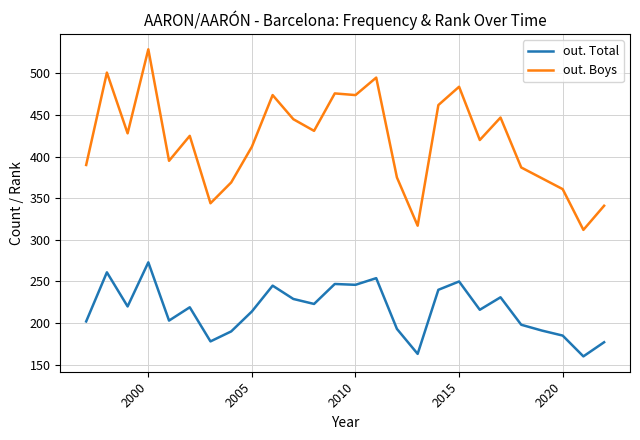

Rank the series by their maximum value, from lowest to highest.

out. Total, out. Boys